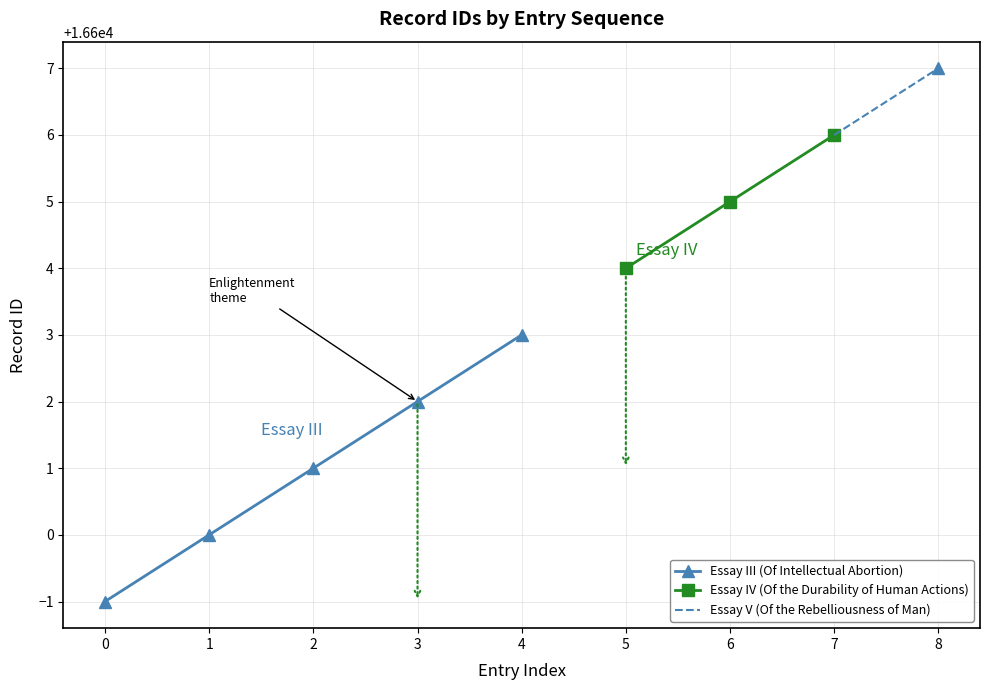

At which label does Essay III (Of Intellectual Abortion) reach its peak?

4